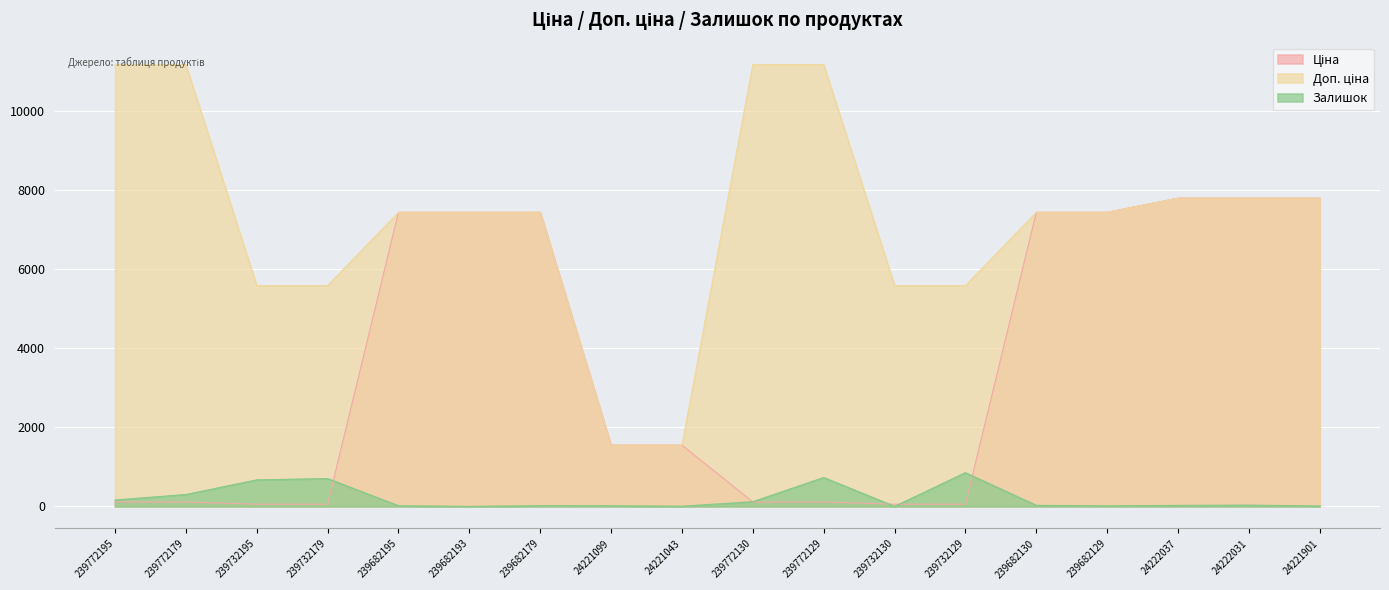

What is the value of the Залишок point at the 15th from the left?

14.0